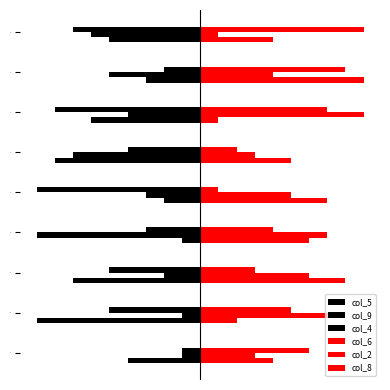

Which series has the widest spread of values?

col_5